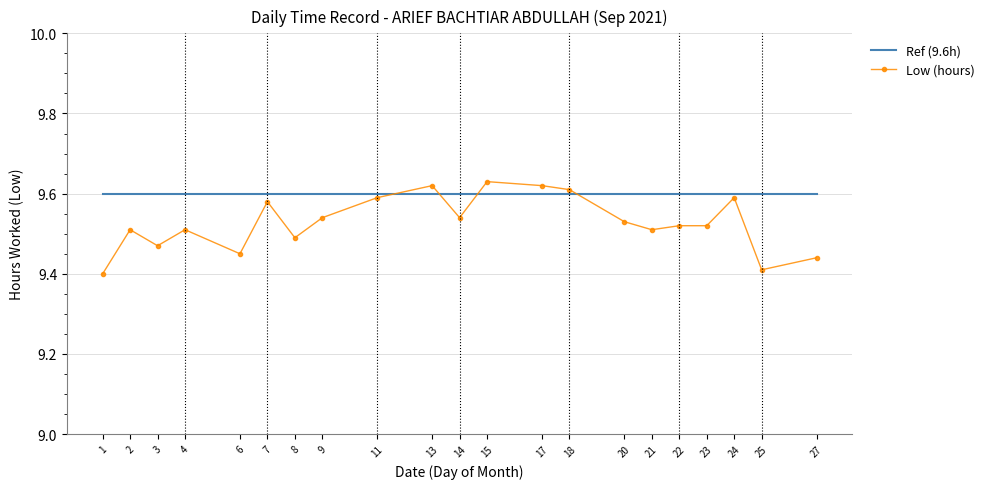

What is the total value across all series at 21?

19.1